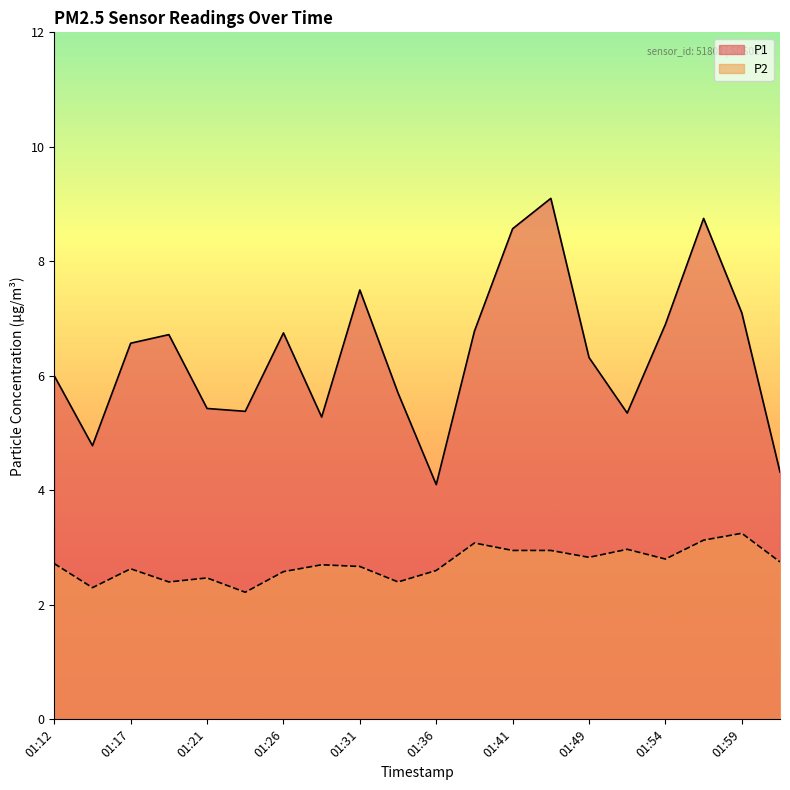

Between 01:39 and 01:41, which is larger?

01:41